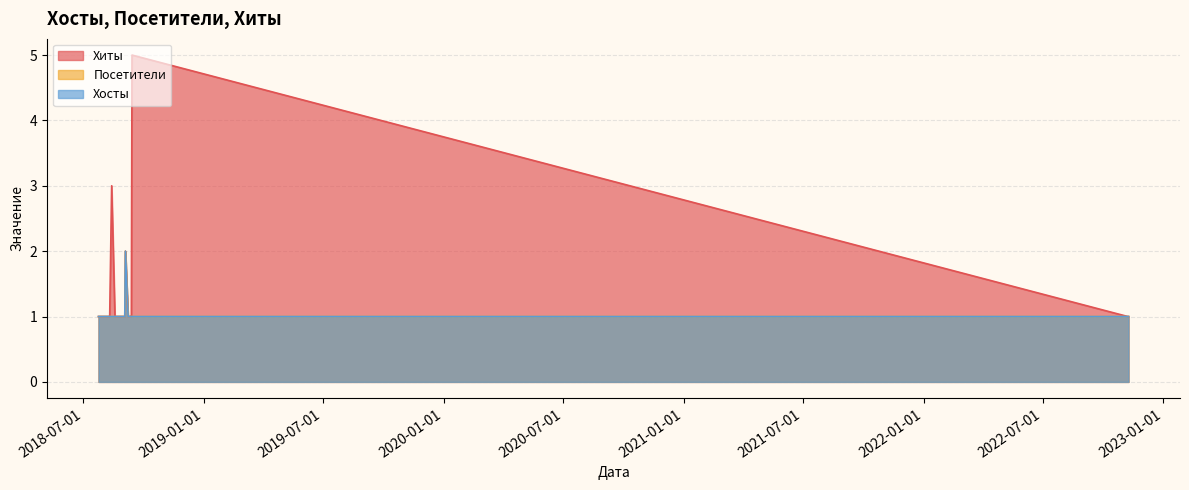

What is the difference between the maximum and minimum values in the Хиты series?

4